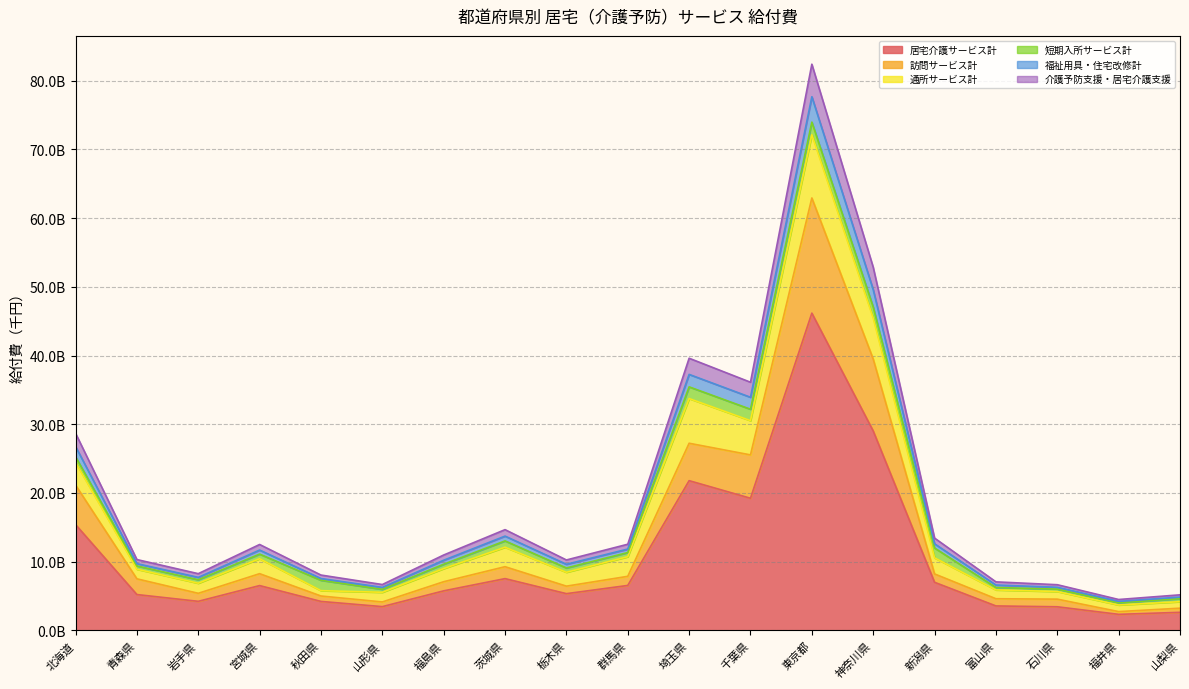

Where is the first local minimum for 居宅介護サービス計?

岩手県